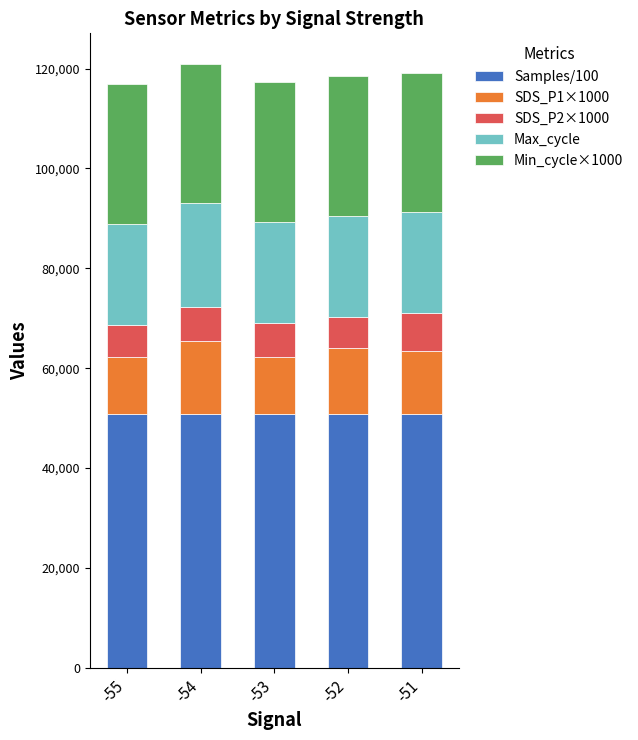

What is the average value of the Samples/100 series?

50903.5